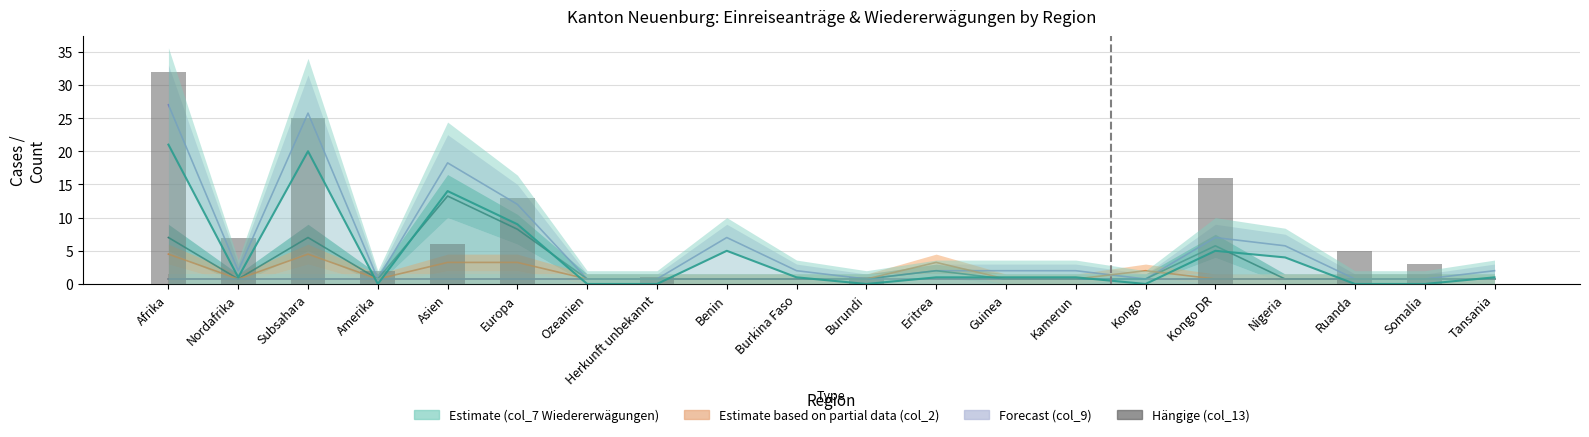

How many bars are there in total?

20